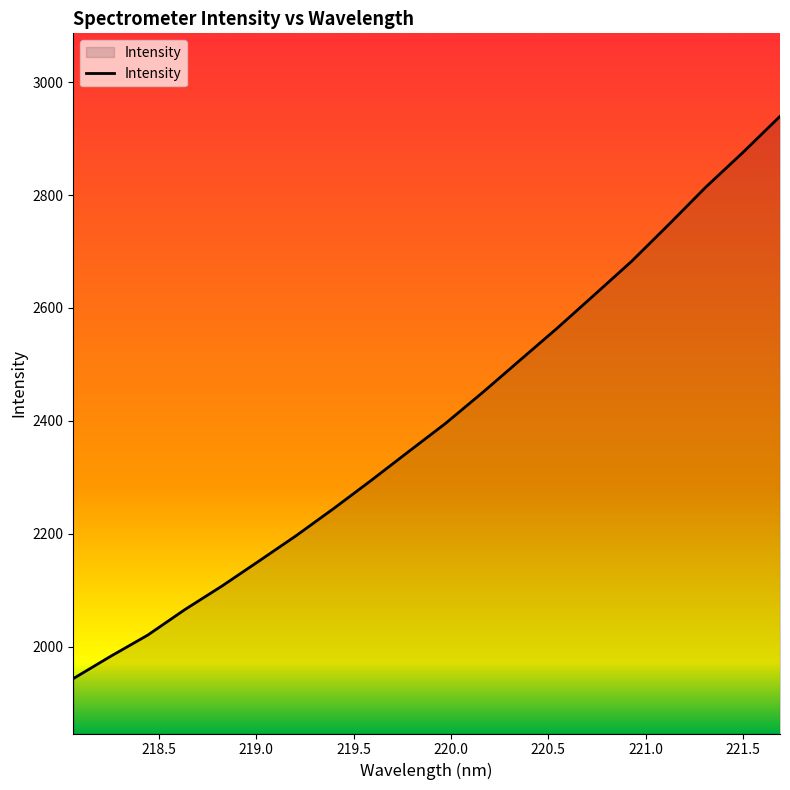

What is the smallest value displayed?

1943.7